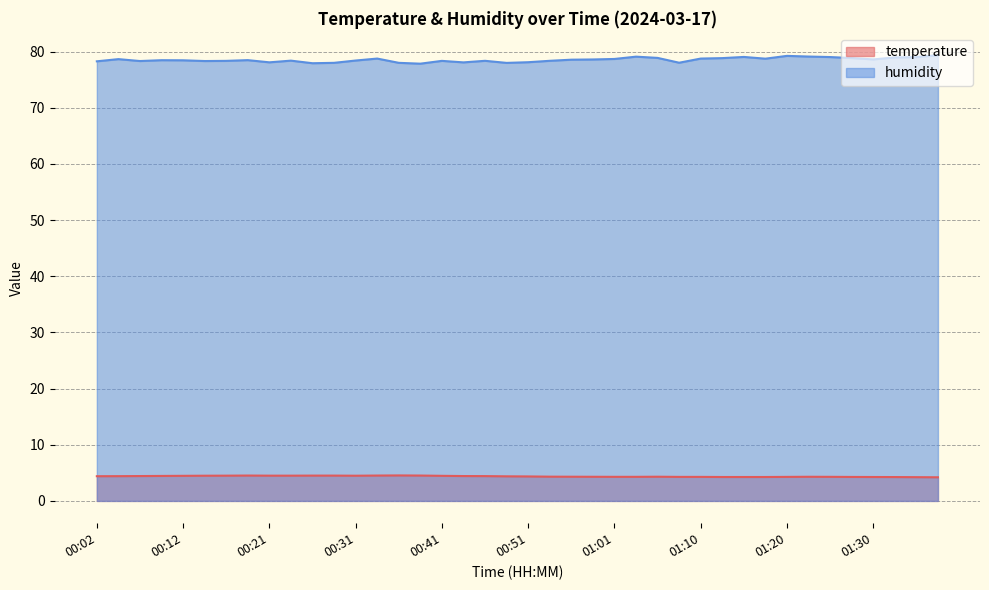

True or false: temperature and humidity intersect in this chart.

False